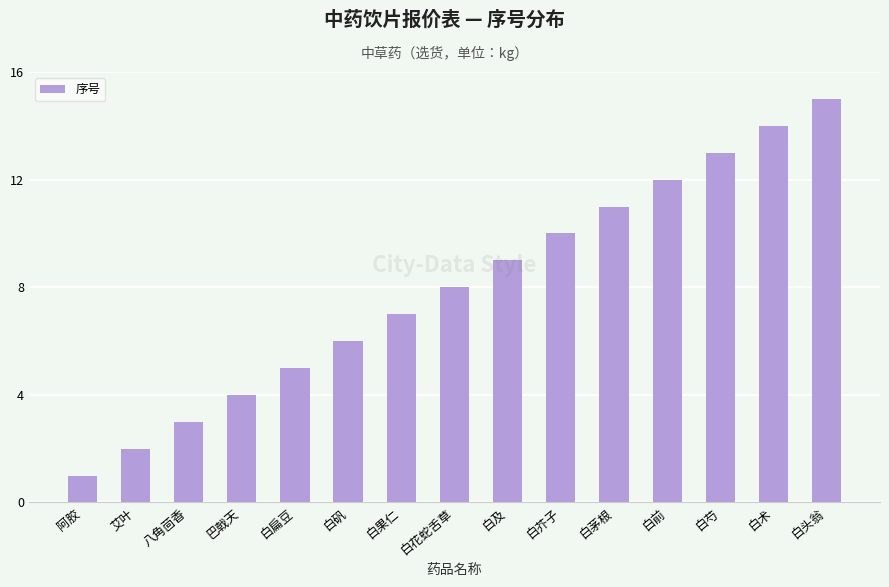

How many data points does each series have?

15